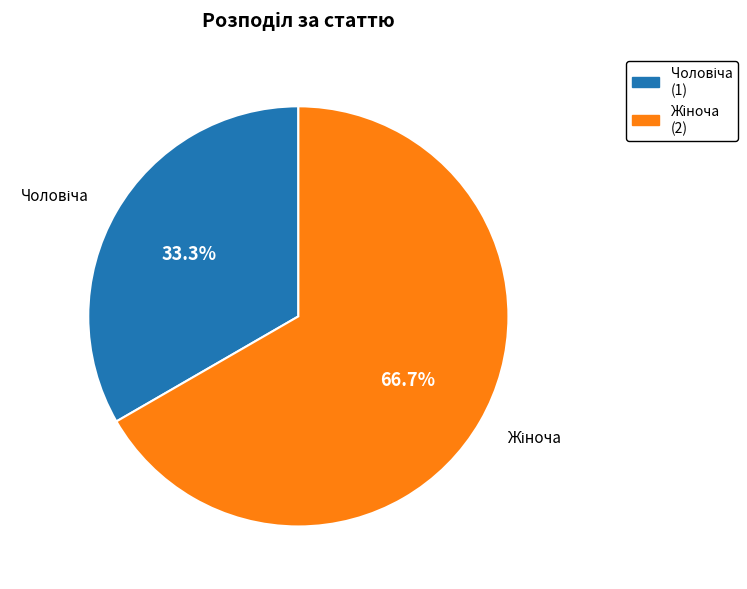

Is there a majority slice in this chart?

Yes